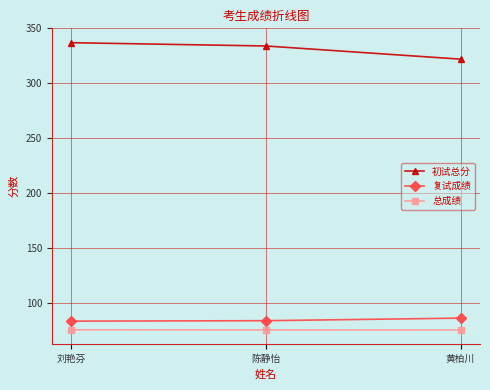

Which category has the highest value across all series?

刘艳芬